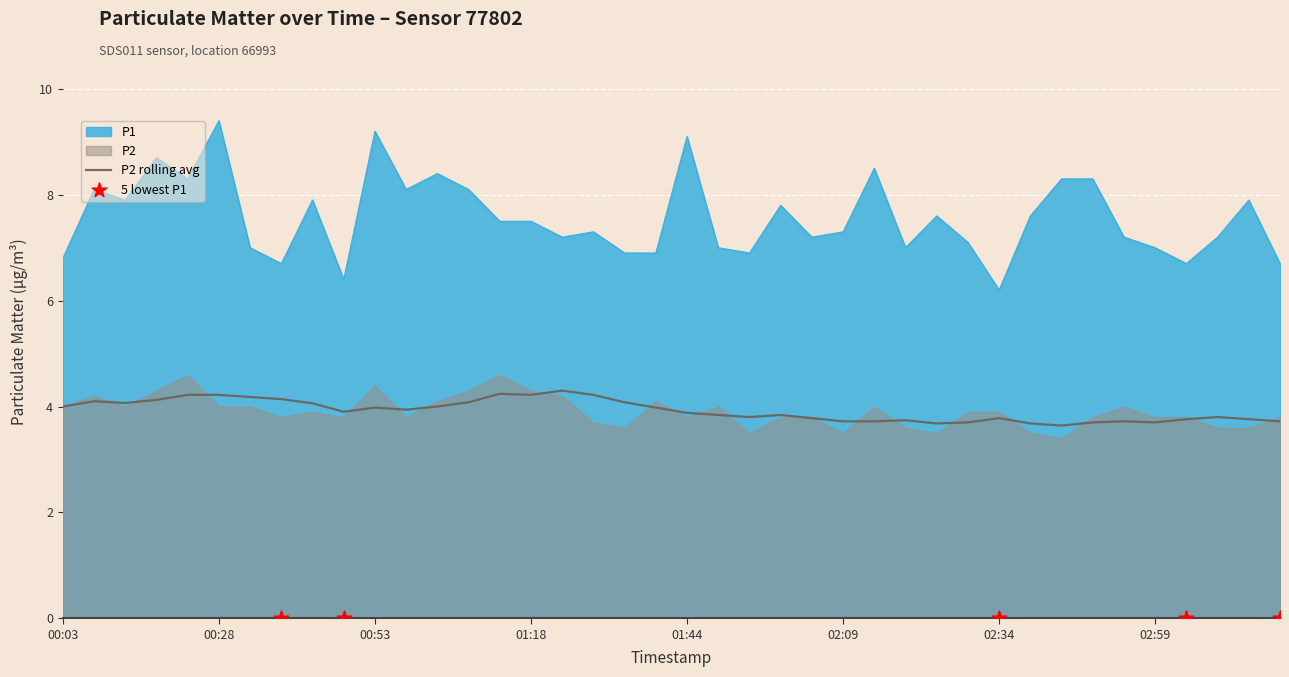

What is the change in value from 01:08 to 02:34?

-1.9